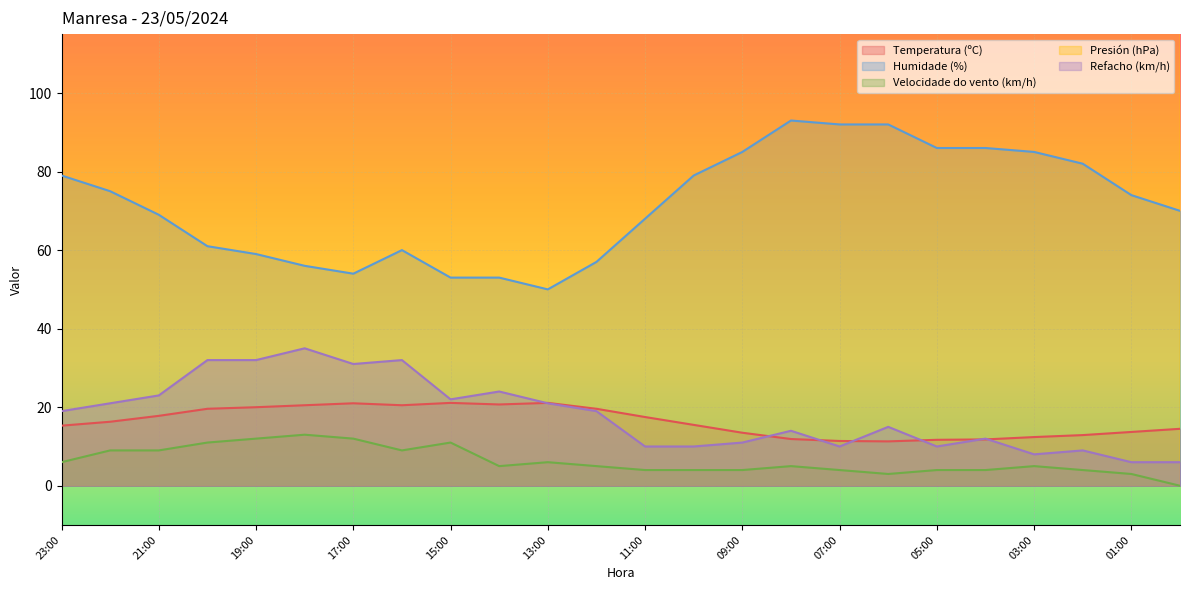

True or false: Velocidade do vento (km/h) and Temperatura (ºC) cross at least once.

False